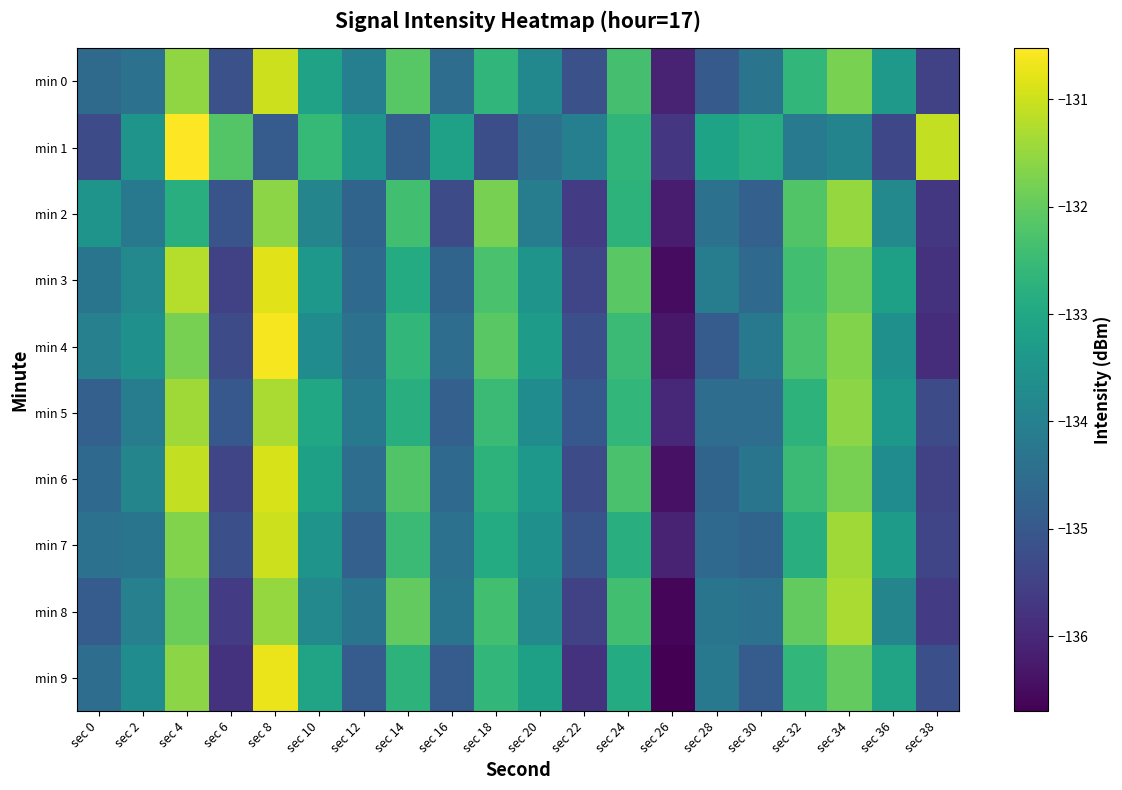

What is the difference between the highest and lowest values at sec 12?

1.4